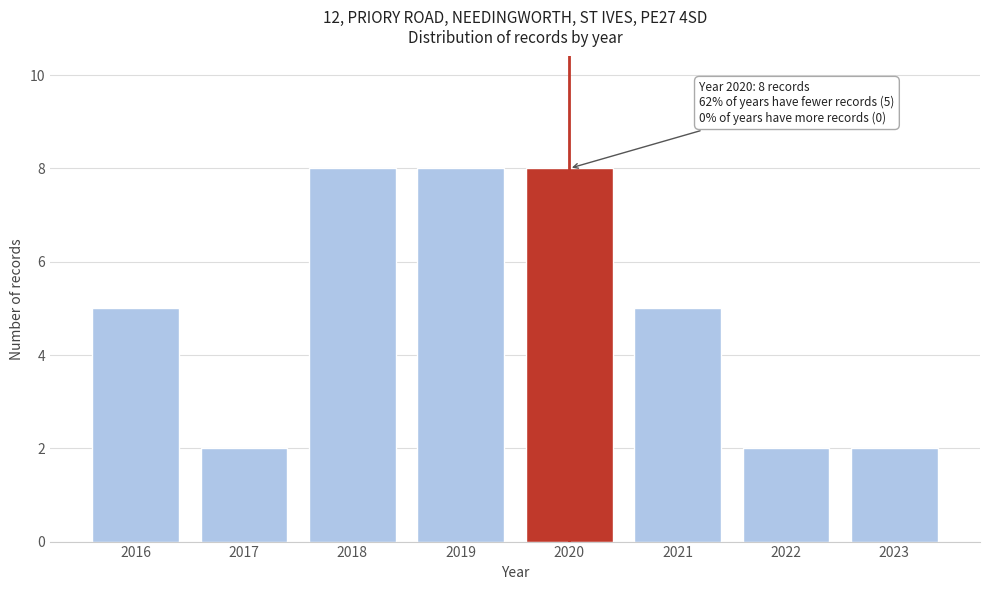

Reading left to right, transcribe all the data shown in this chart.

5	2	8	8	8	5	2	2